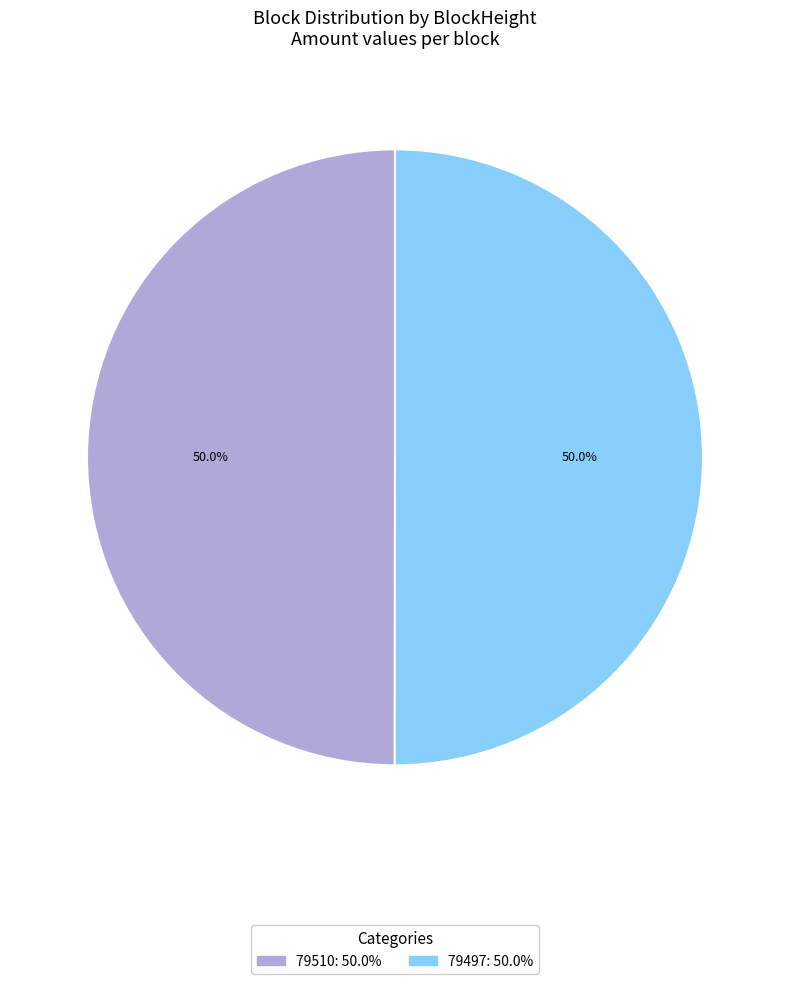

How many segments does this pie chart have?

2